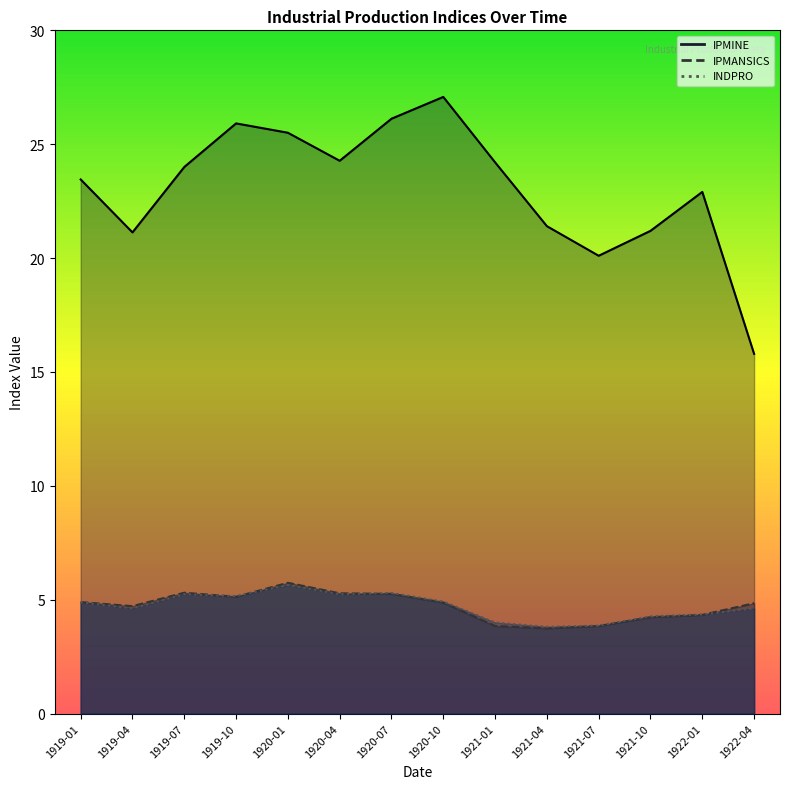

List the series in order of their peak value, highest first.

IPMINE, IPMANSICS, INDPRO